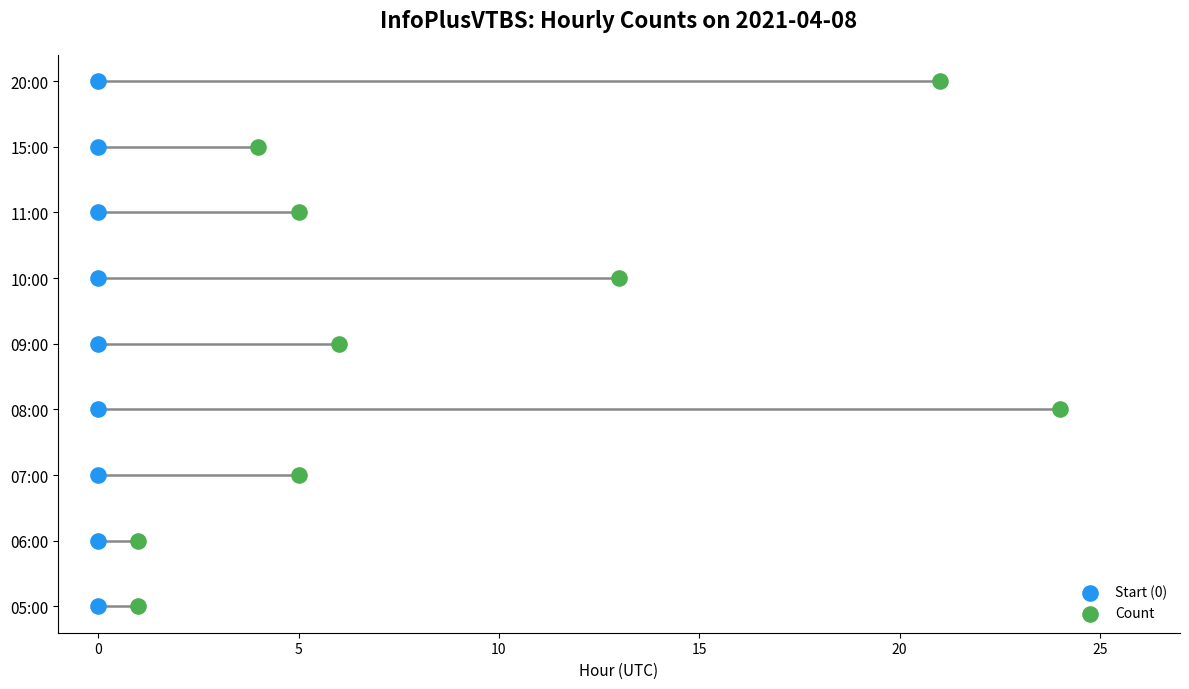

What are all the series names shown in the legend?

Start (0), Count